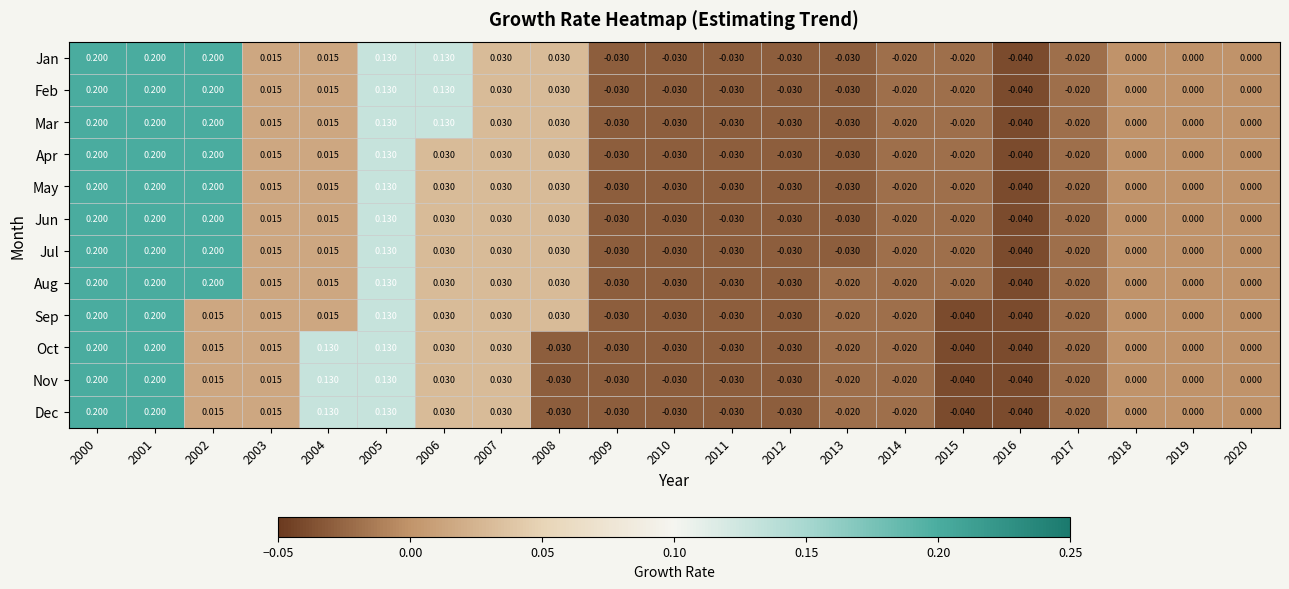

Is the value of Feb at 2004 greater than the value of Jul at 2000?

No